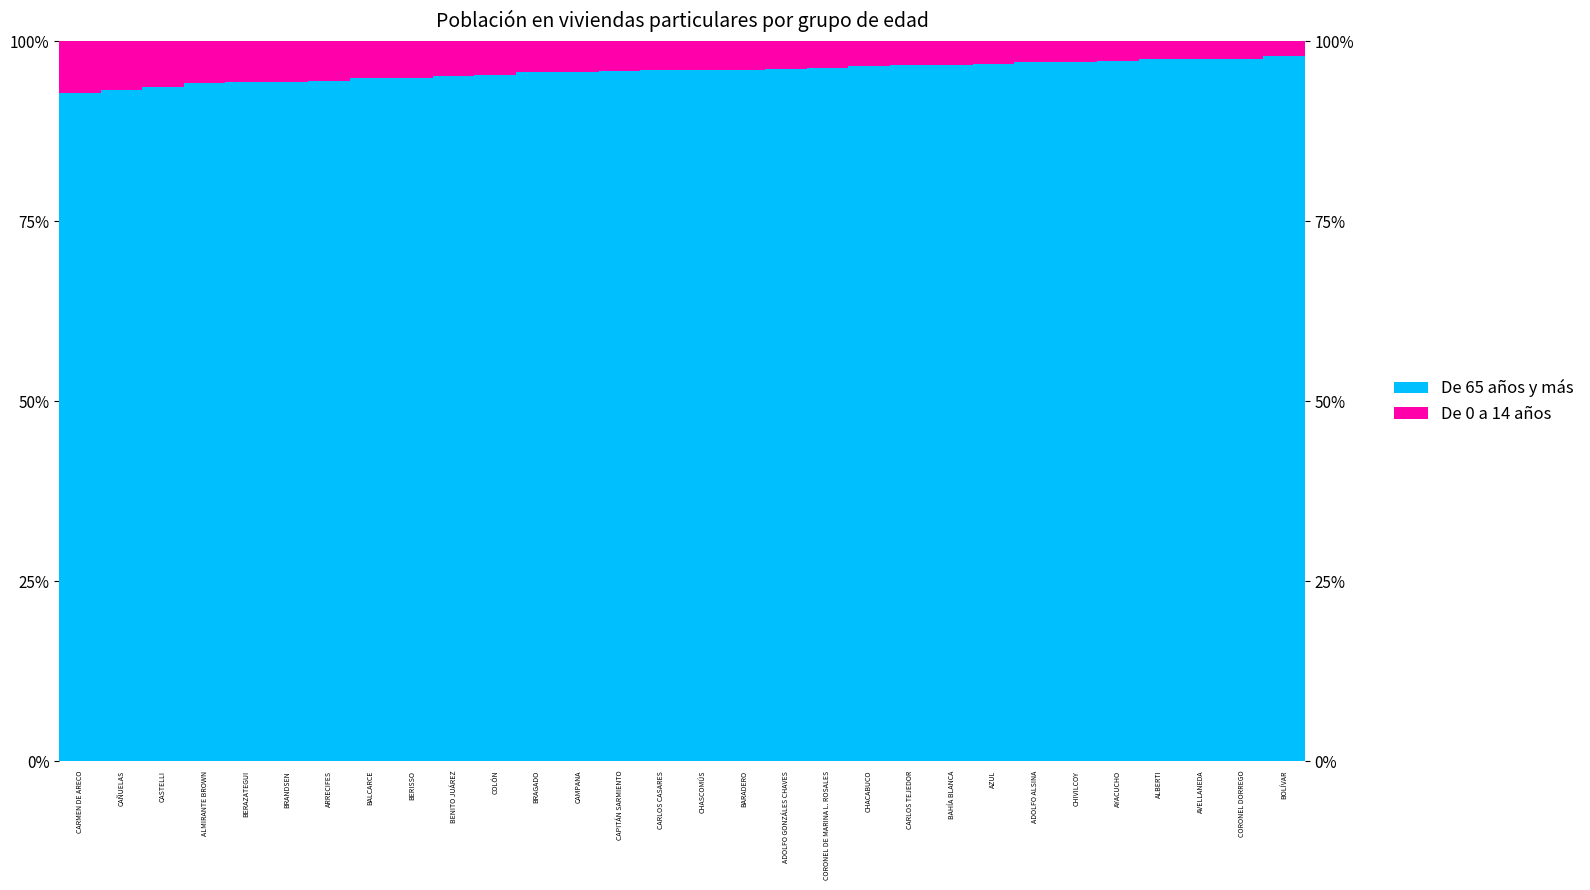

Read the De 0 a 14 años value at ADOLFO ALSINA.

2.9